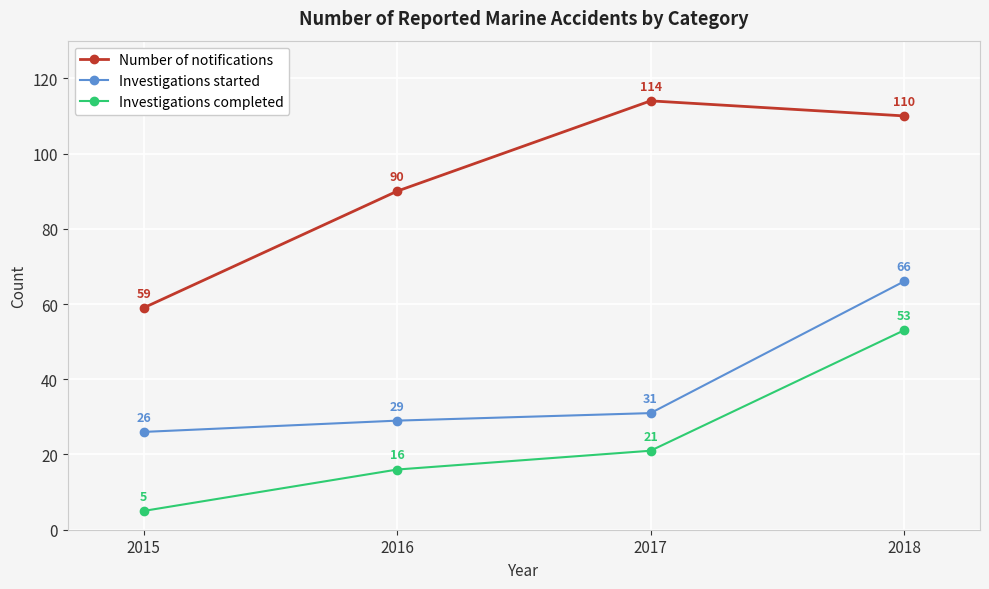

The value of Investigations completed at 2015 is 5. True or false?

True